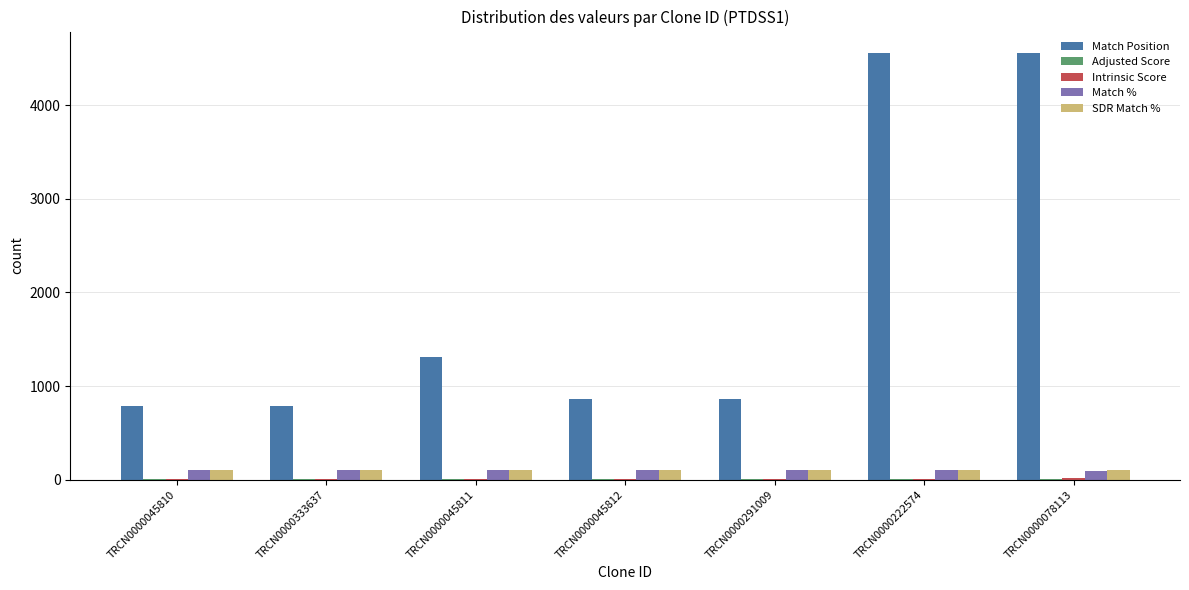

True or false: SDR Match % has a value of 100.0 at TRCN0000045812.

True